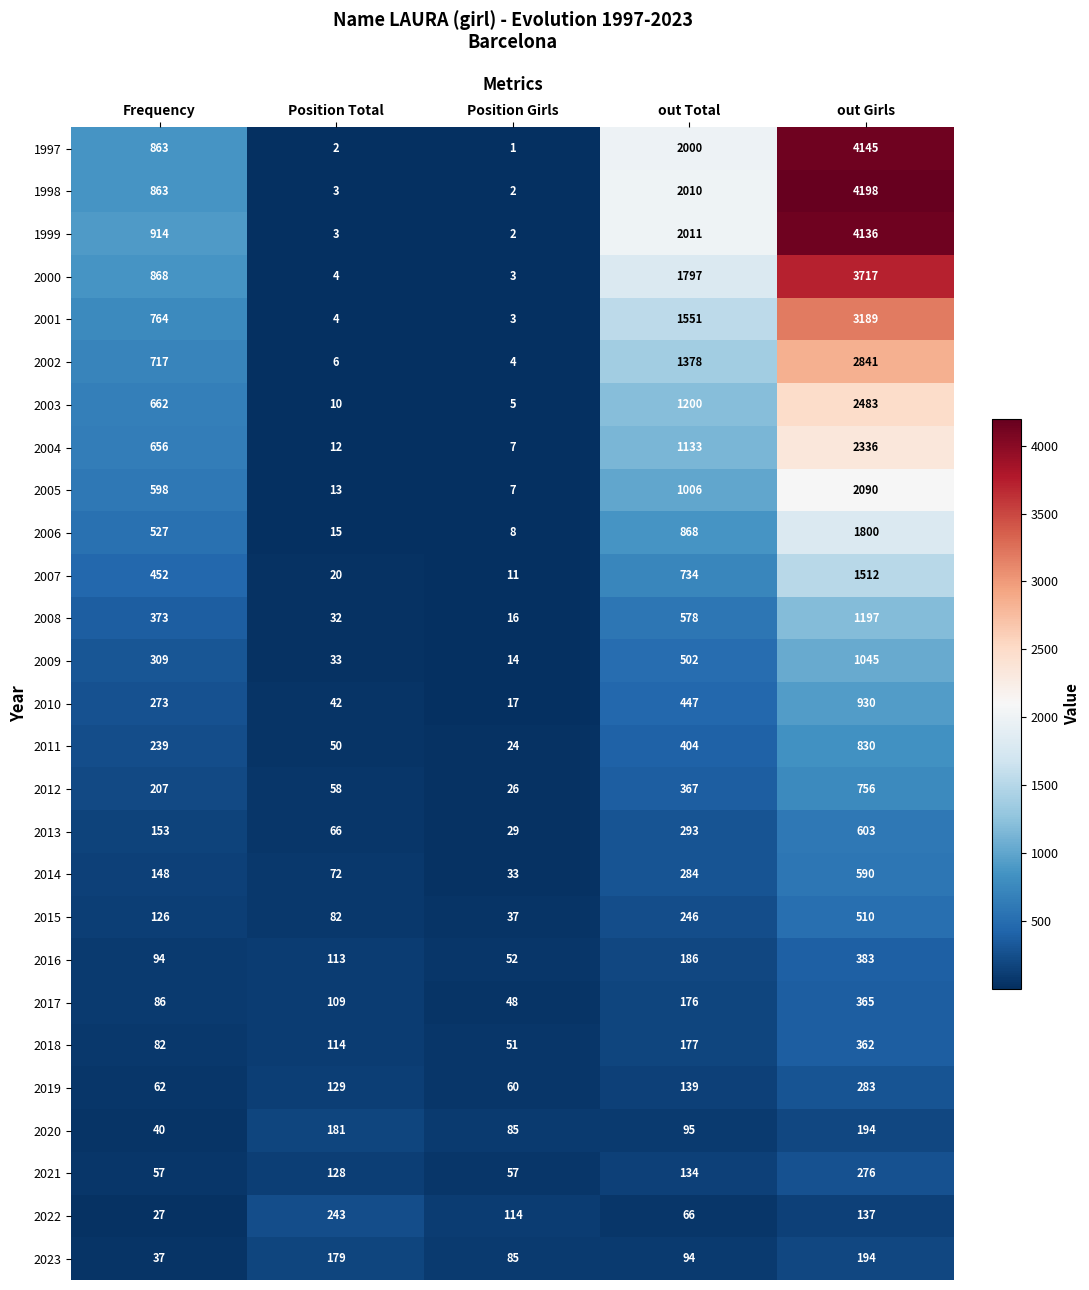

Which series has the widest spread of values?

1998